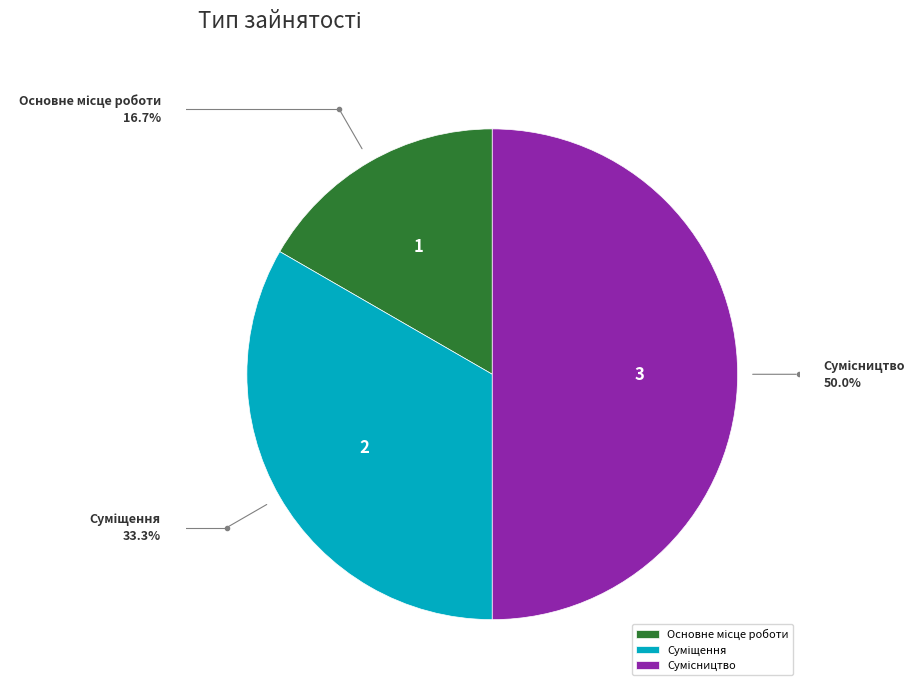

Which category has the smallest portion of the pie?

Основне місце роботи